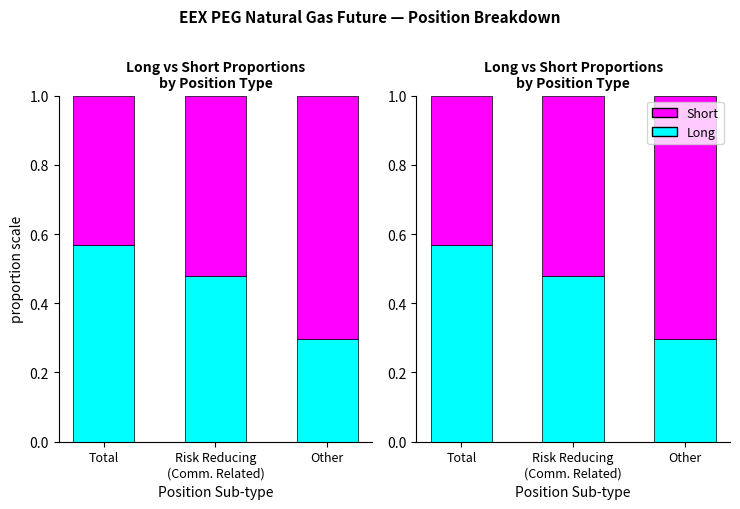

What is the difference between the second highest and minimum values in the Long (cyan) series?

0.2